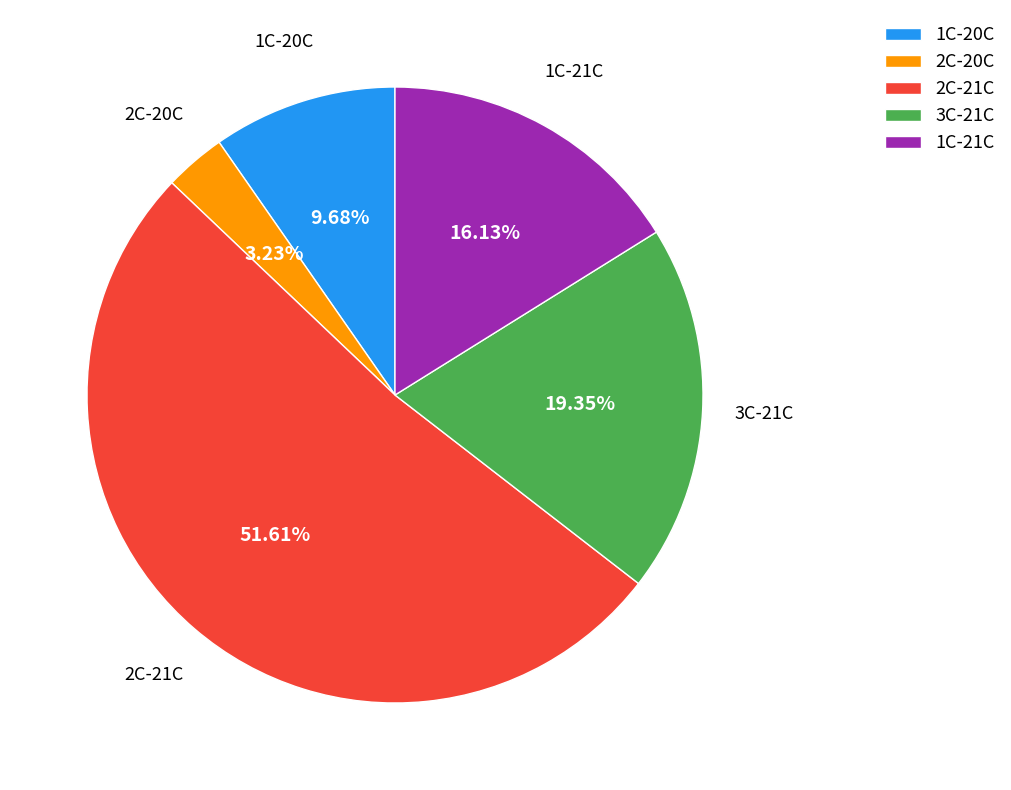

Is there a majority slice in this chart?

Yes